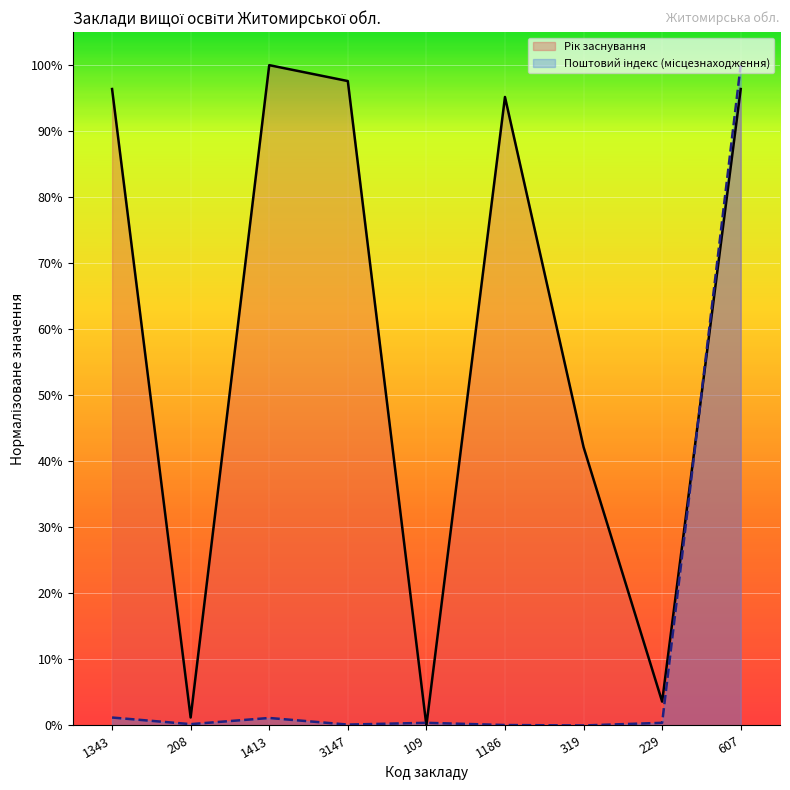

List the labels in order of Рік заснування value, largest first.

1413, 3147, 1343, 607, 1186, 319, 229, 208, 109